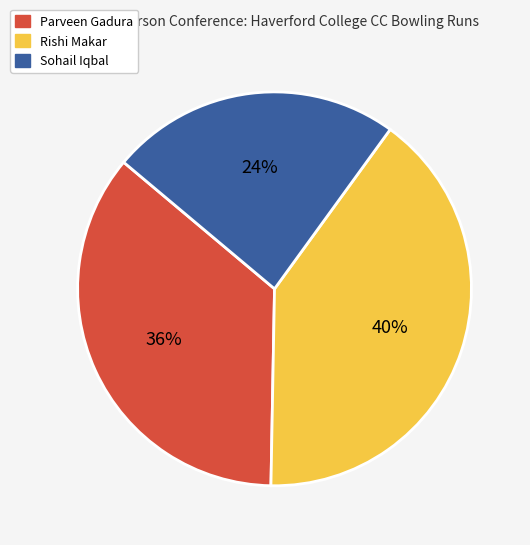

Which slice is the smallest?

Sohail Iqbal